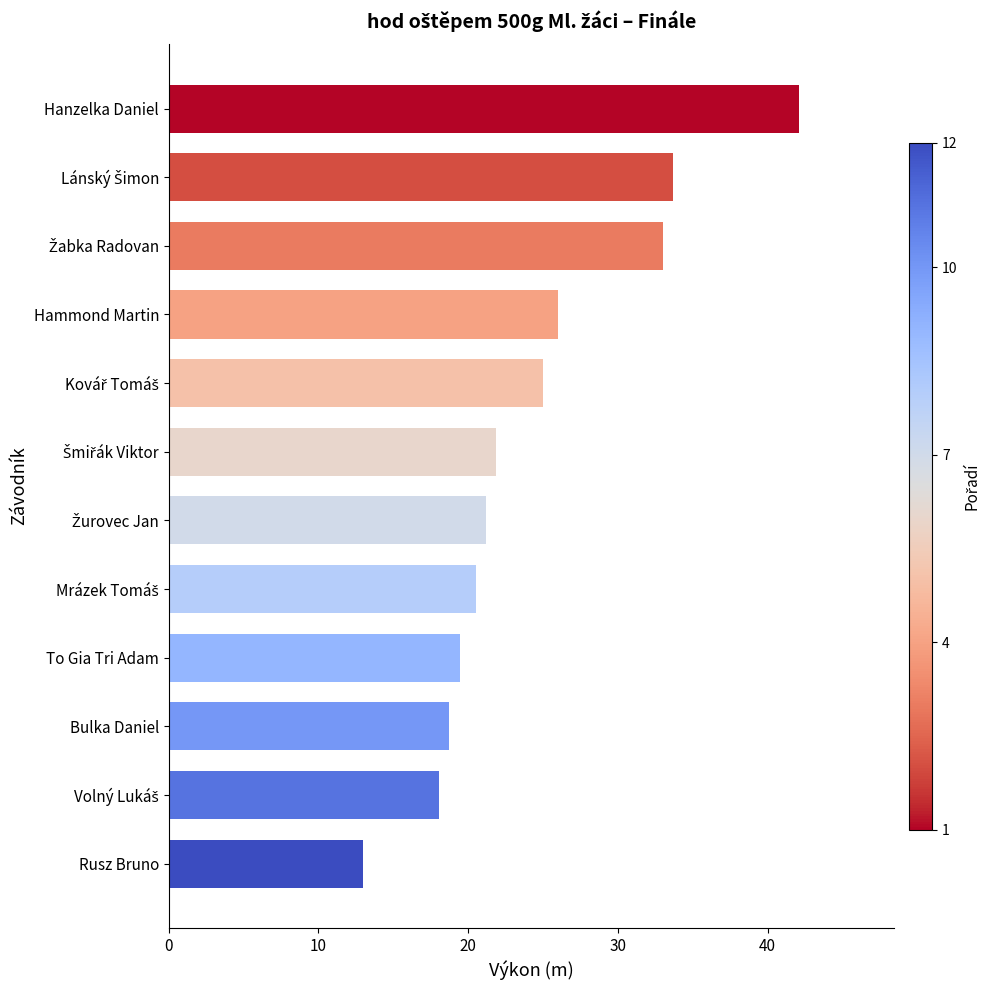

How many bars are there in total?

12